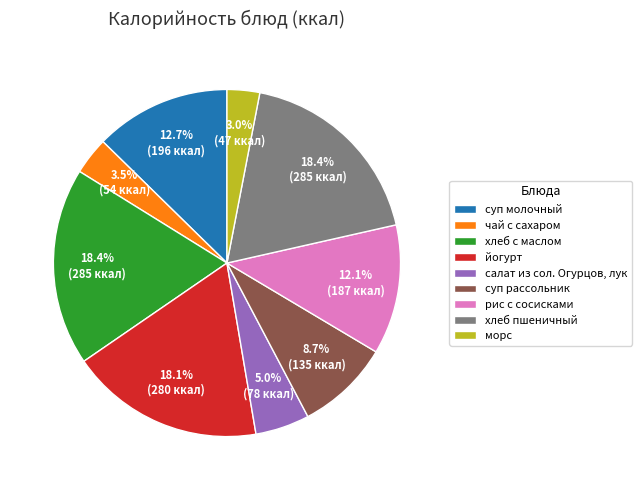

What portion of the pie excludes рис с сосисками?

87.9%